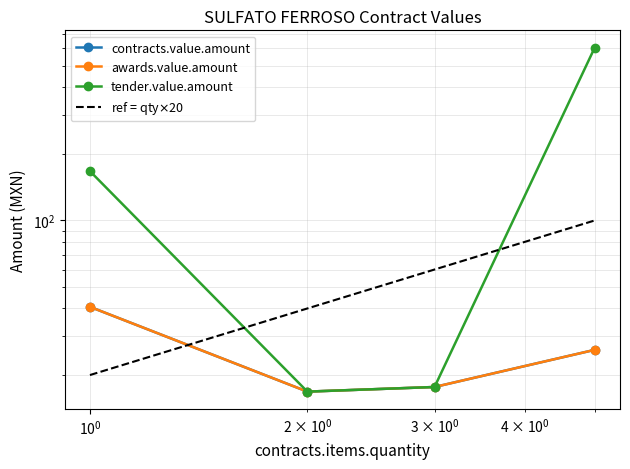

The value of ref = qty$\times$20 at $\mathdefault{10^{0}}$ is 34.5. True or false?

False